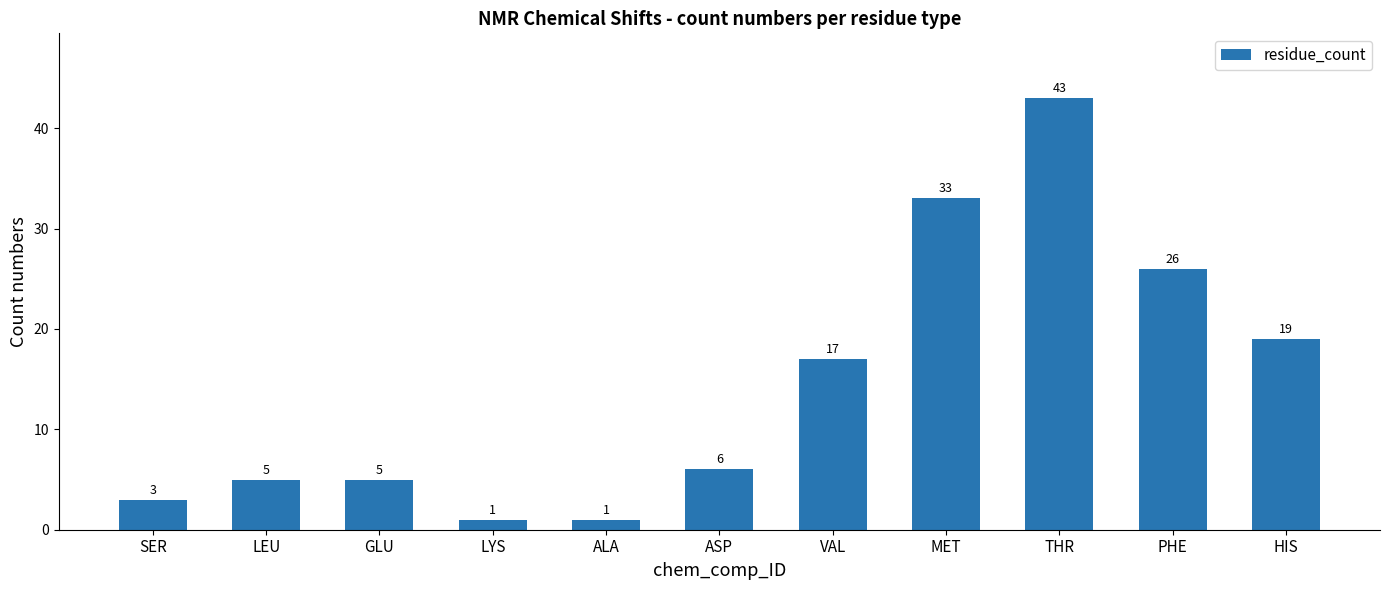

What is the value of the 8th bar from the left?

33